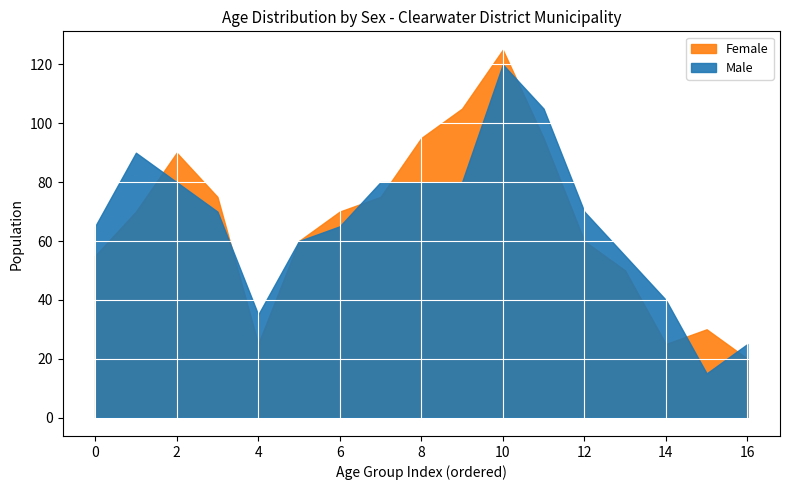

Reading right to left, transcribe all the data shown in this chart.

Male: 85+=25	80-84=15	75-79=40	70-74=55	65-69=70	60-64=105	55-59=120	50-54=80	45-49=80	40-44=80	35-39=65	30-34=60	20-24=35	15-19=70	10-14=80	5-9=90	0-4=65
Female: 85+=20	80-84=30	75-79=25	70-74=50	65-69=60	60-64=95	55-59=125	50-54=105	45-49=95	40-44=75	35-39=70	30-34=60	20-24=25	15-19=75	10-14=90	5-9=70	0-4=55